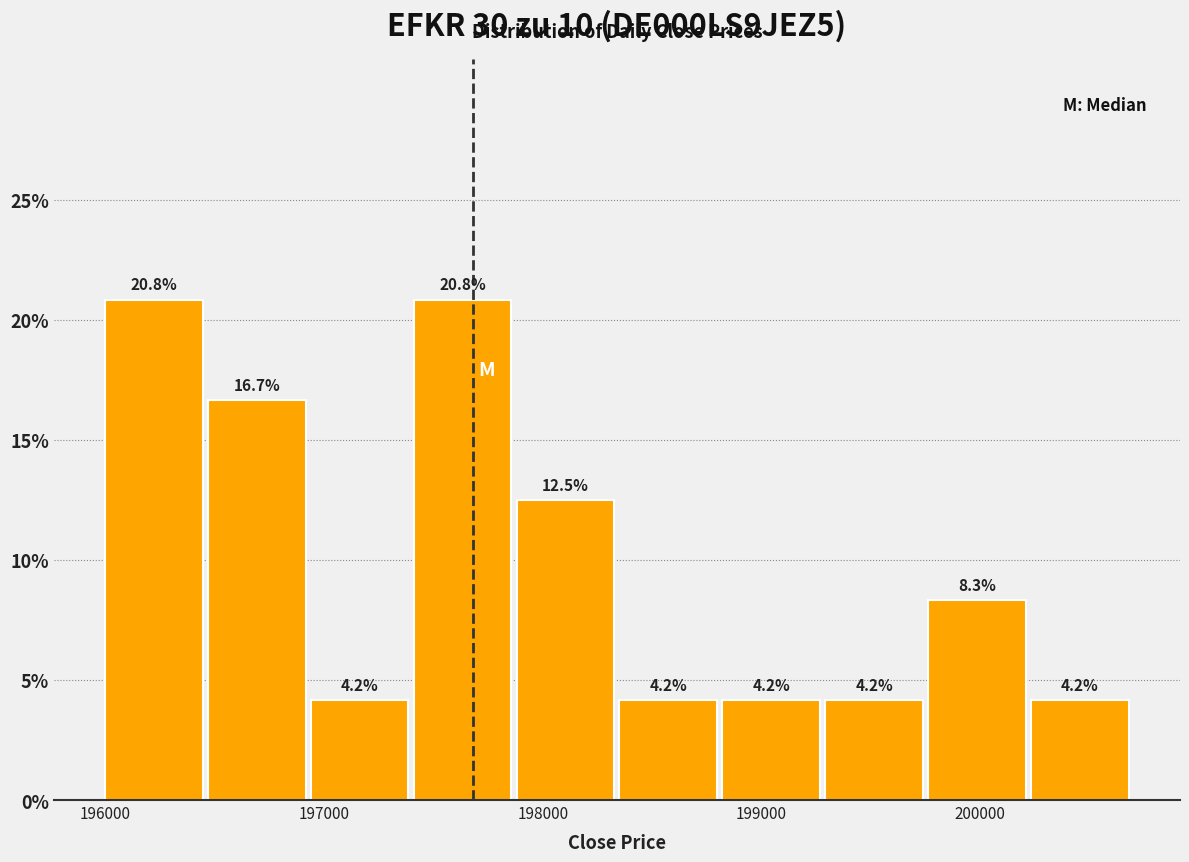

Reading left to right, list every bar in this chart as the range it spans on the x-axis followed by its height. The bar edges are not printed on the chart, so give them approximately, as read against the axis.

196000 to 196500: 20.8
196500 to 196900: 16.7
196900 to 197400: 4.2
197400 to 197900: 20.8
197900 to 198300: 12.5
198300 to 198800: 4.2
198800 to 199300: 4.2
199300 to 199800: 4.2
199800 to 200200: 8.3
200200 to 200700: 4.2